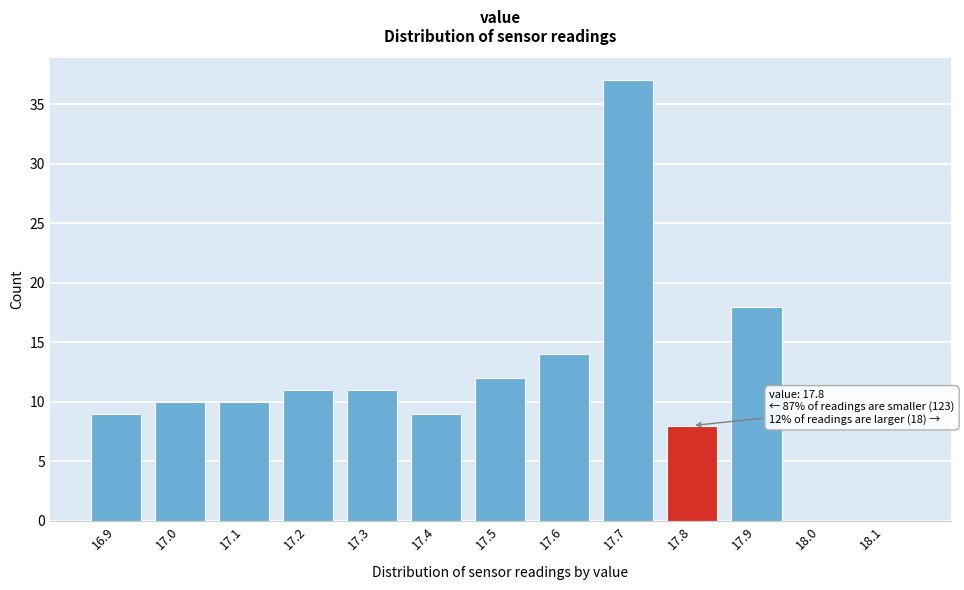

Over which range of the x-axis is the bar tallest?

17.65 to 17.75